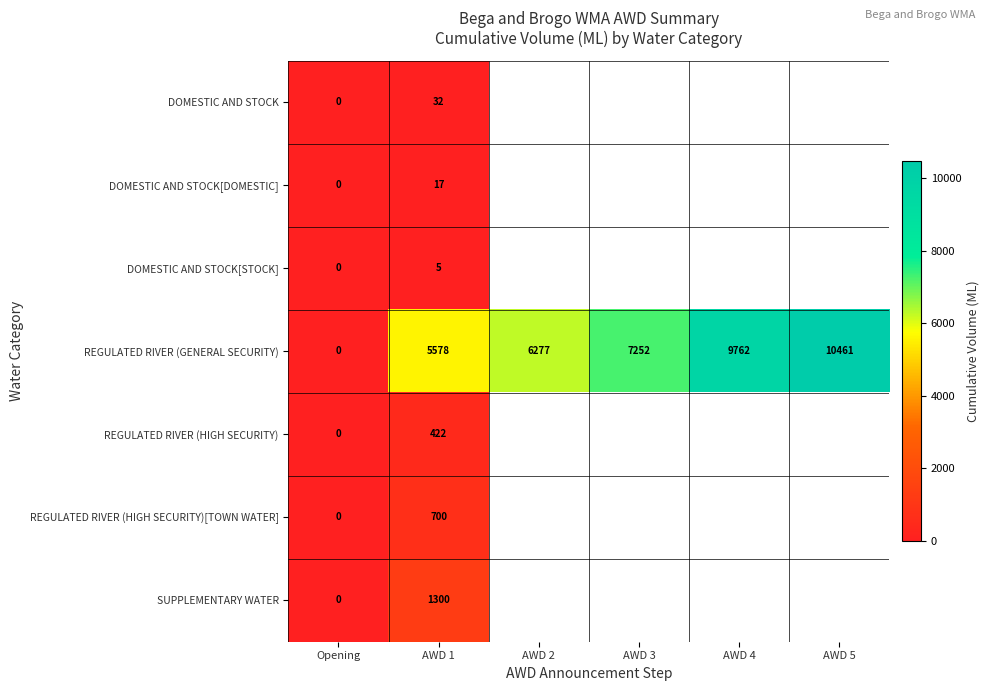

List the labels in order of REGULATED RIVER (GENERAL SECURITY) value, largest first.

AWD 5, AWD 4, AWD 3, AWD 2, AWD 1, Opening